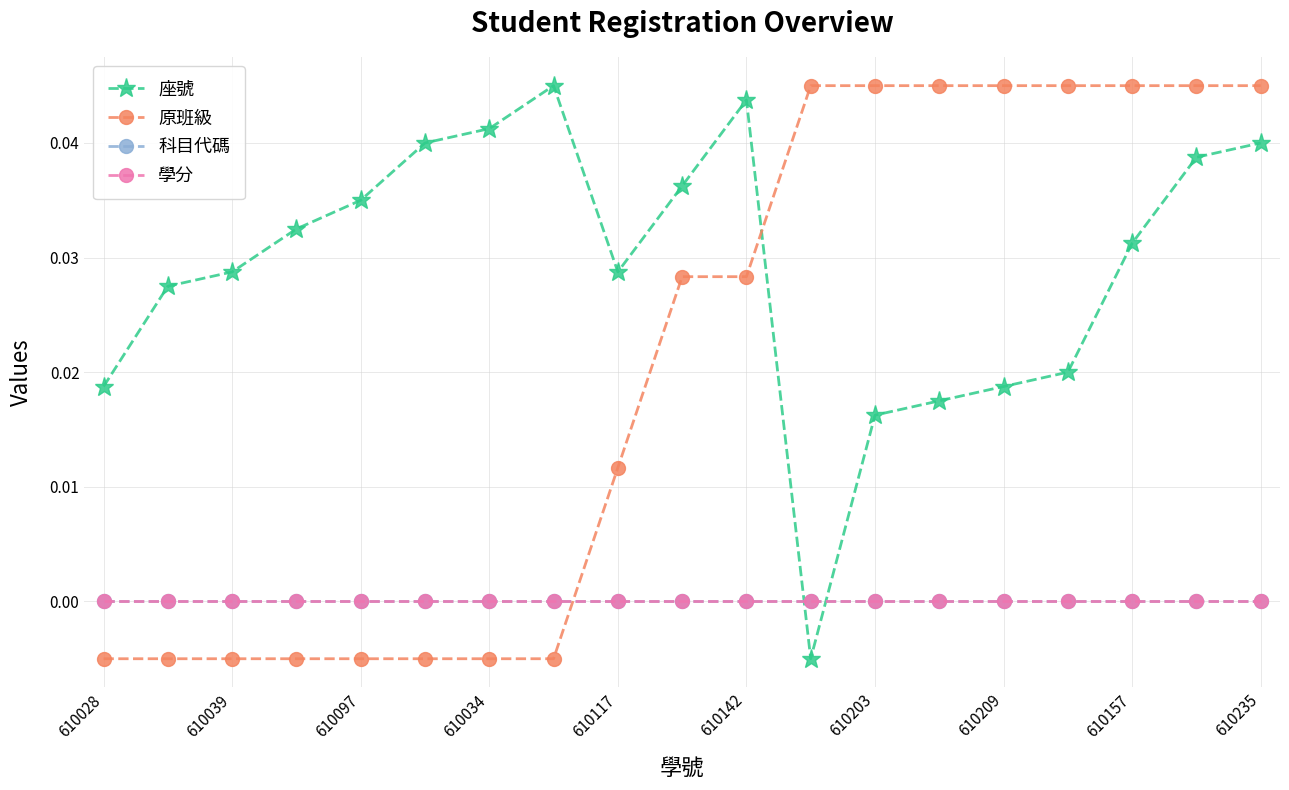

Does the chart have visible grid lines?

Yes